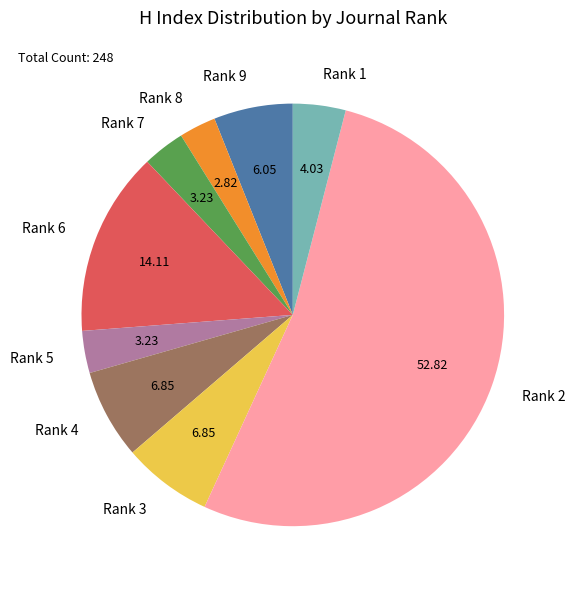

Do Rank 4 and Rank 6 together represent more than half of the pie?

No